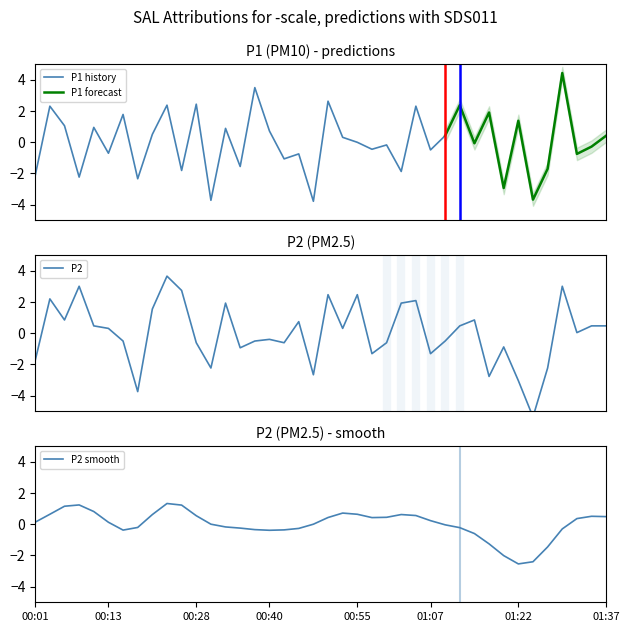

Which category has the lowest value across all series?

01:25